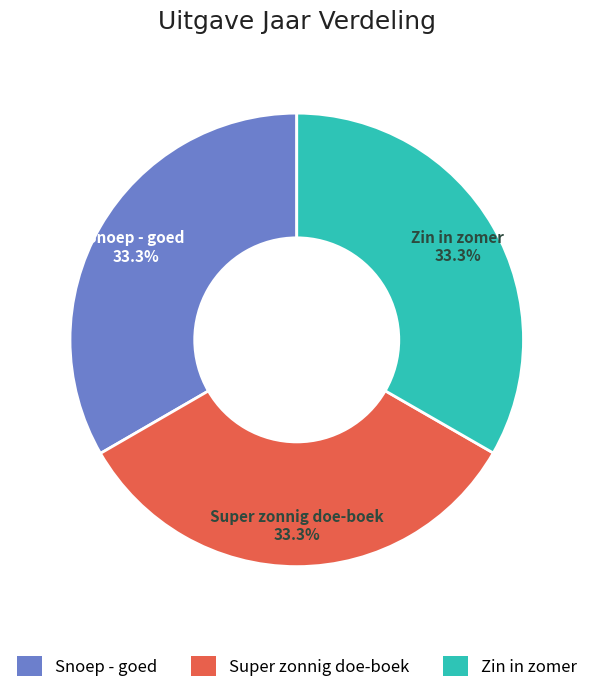

To the nearest percent, what is the average slice percentage?

33%